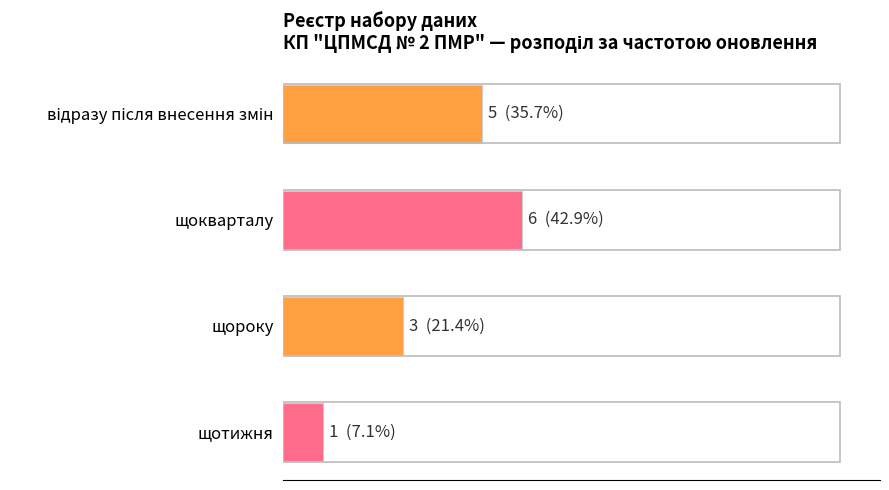

At which label is the value closest to 3?

щороку